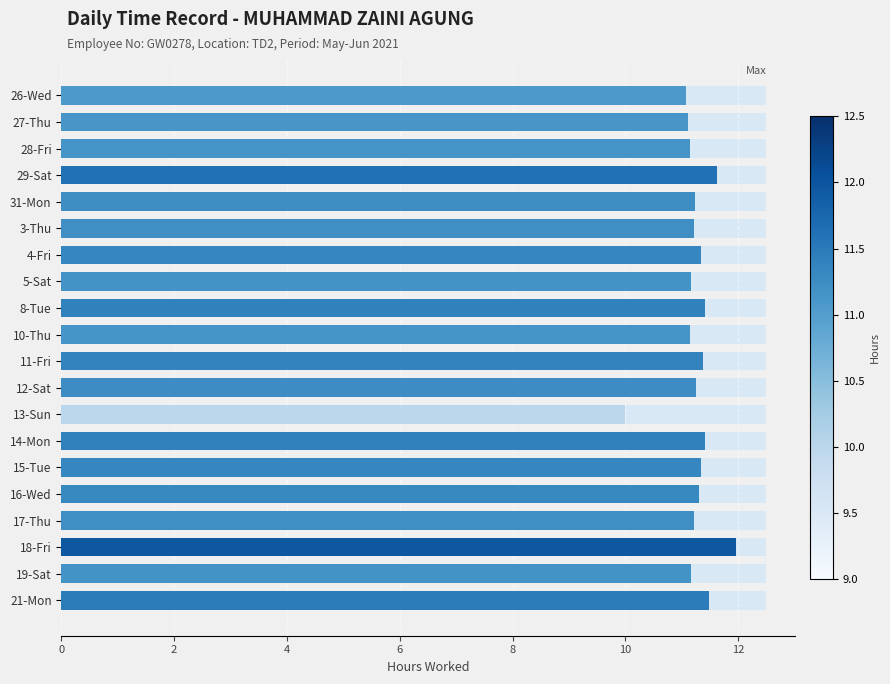

How many categories are shown in the chart?

20